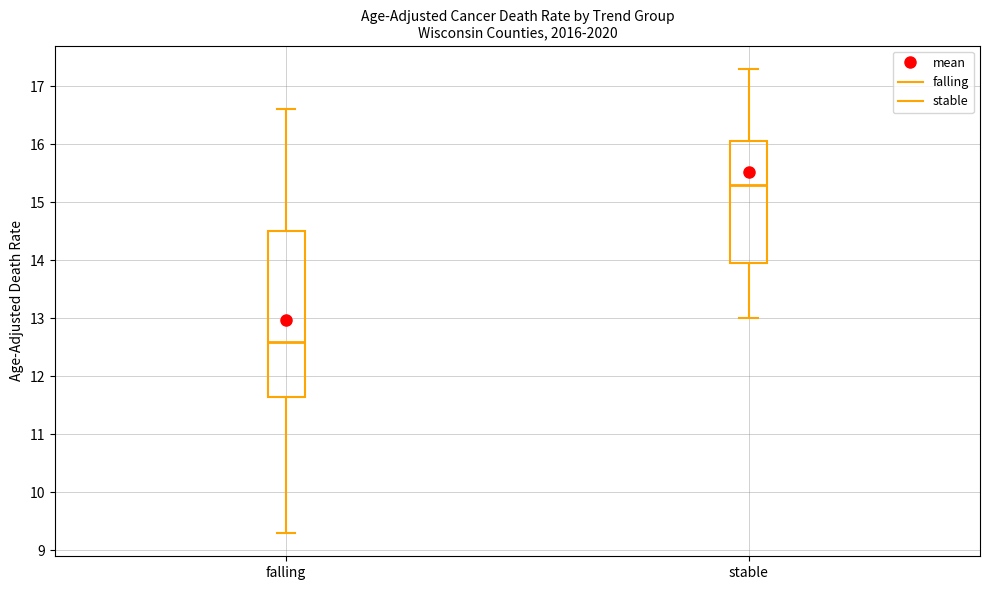

Reading left to right, read every box against the y-axis: the position of its median line, the range the box covers, and the ends of its whiskers. The values are not printed on the chart, so give them approximately, as read against the axis.

falling: median 12.6, box 11.7 to 14.5, whiskers 9.3 to 16.6
stable: median 15.3, box 14.0 to 16.1, whiskers 13.0 to 17.3